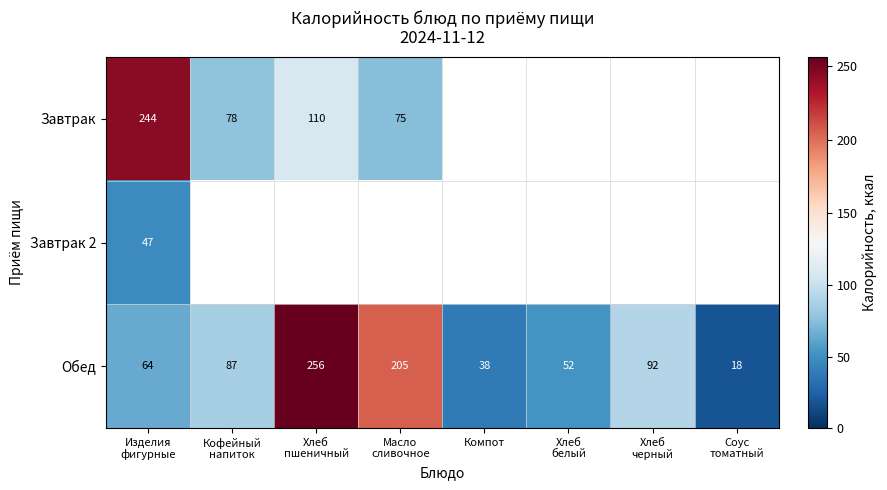

What is the minimum value for Обед?

18